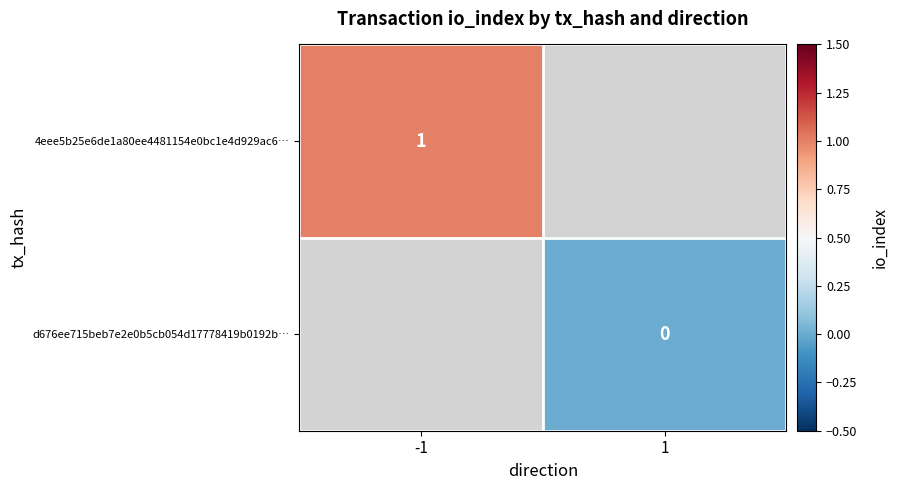

The value of 4eee5b25e6de1a80ee4481154e0bc1e4d929ac6… at -1 is 2. True or false?

False